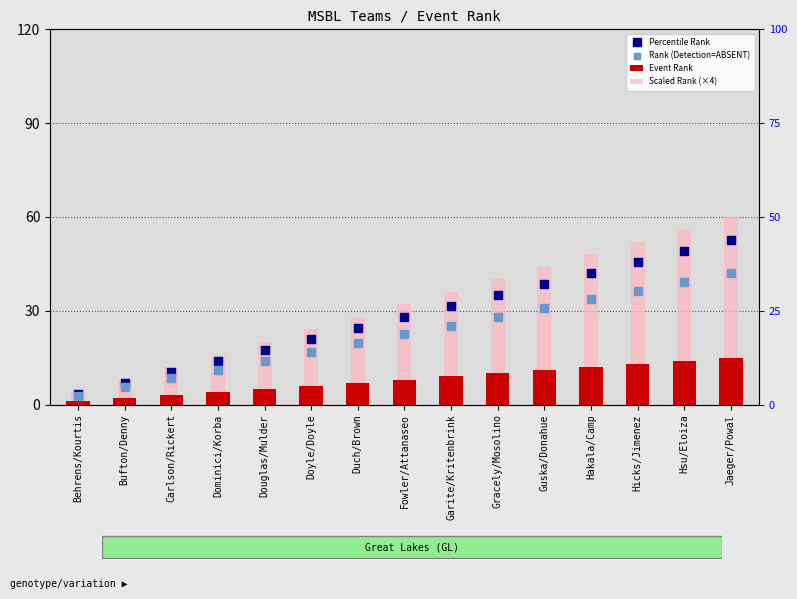

What are all the series names shown in the legend?

Event Rank, Scaled Rank (×4), Percentile Rank, Rank (Detection=ABSENT)